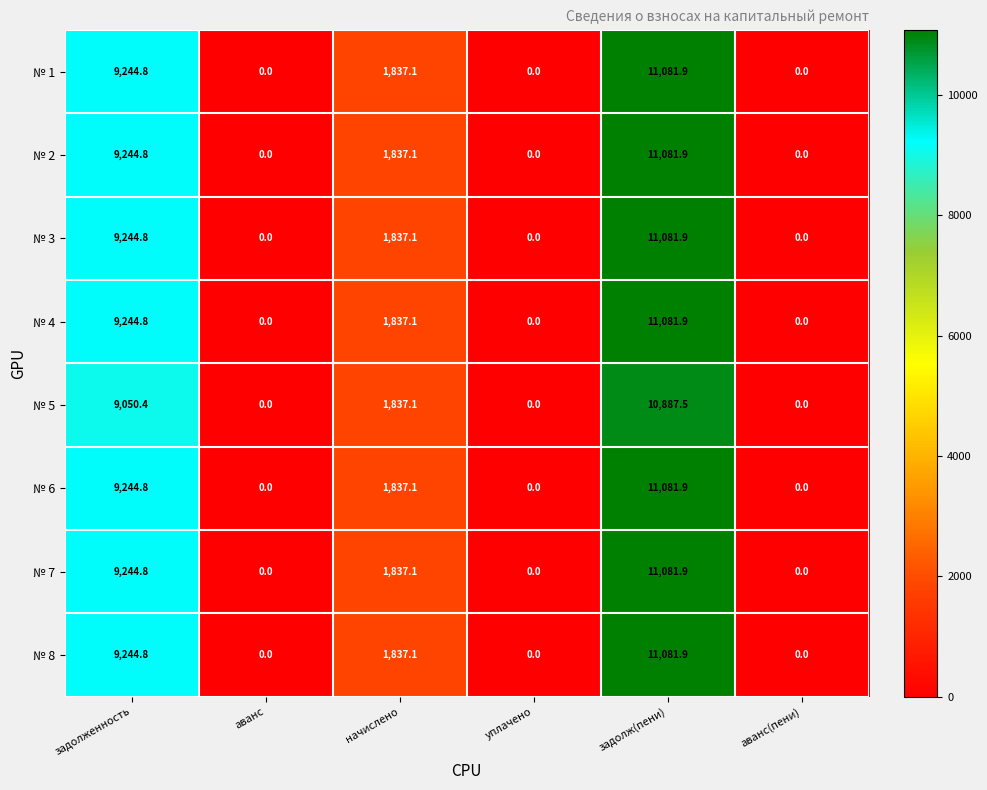

What is the difference between the maximum and minimum values in the № 7 series?

11081.9